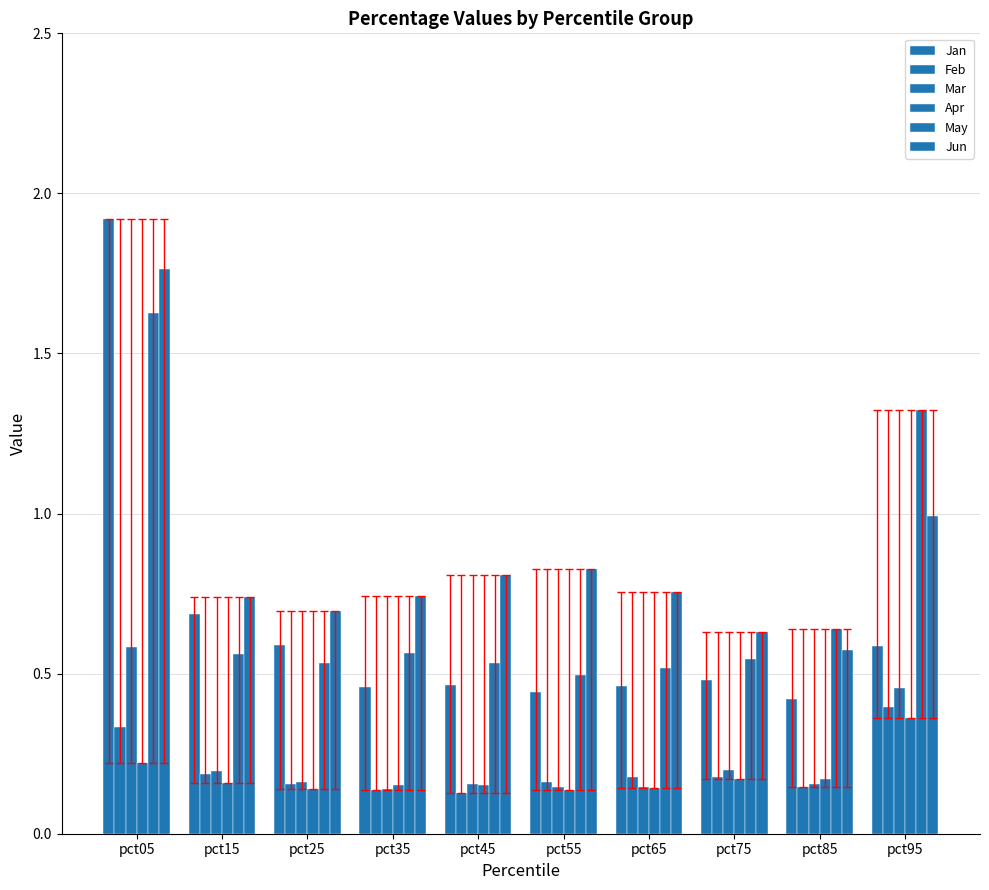

How many bars are there in total?

60